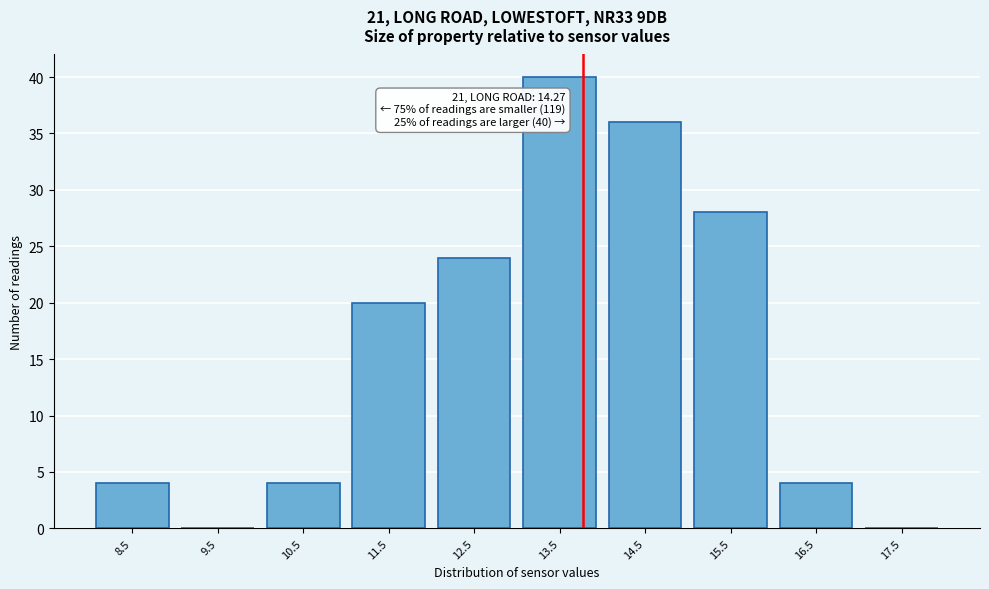

Reading right to left, what are all the values shown in this chart?

17.5=0	16.5=4	15.5=28	14.5=36	13.5=40	12.5=24	11.5=20	10.5=4	9.5=0	8.5=4